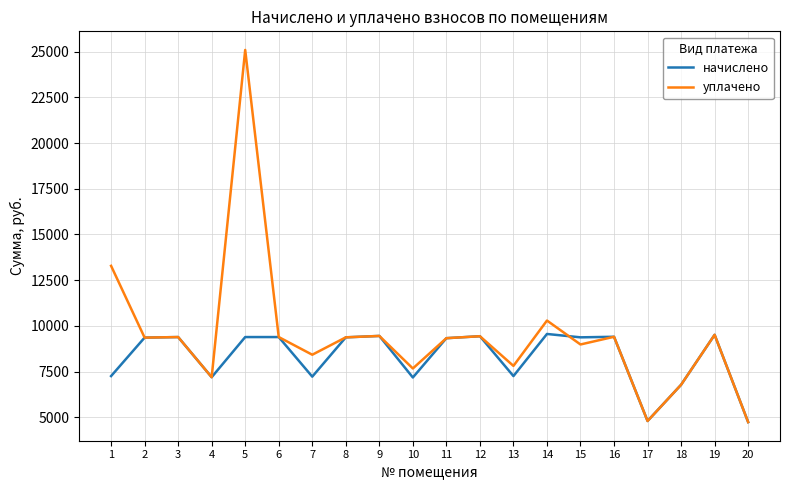

What is the minimum value shown in the chart?

4730.9